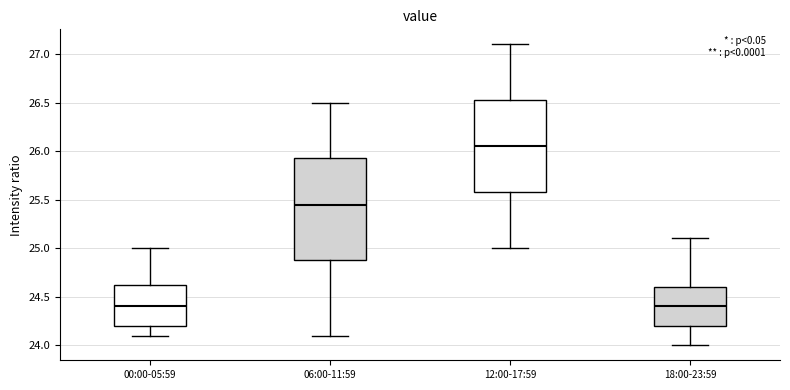

Reading left to right, read every box against the y-axis: the position of its median line, the range the box covers, and the ends of its whiskers. The values are not printed on the chart, so give them approximately, as read against the axis.

00:00-05:59: median 24.40, box 24.20 to 24.65, whiskers 24.10 to 25.00
06:00-11:59: median 25.45, box 24.90 to 25.95, whiskers 24.10 to 26.50
12:00-17:59: median 26.05, box 25.60 to 26.55, whiskers 25.00 to 27.10
18:00-23:59: median 24.40, box 24.20 to 24.60, whiskers 24.00 to 25.10